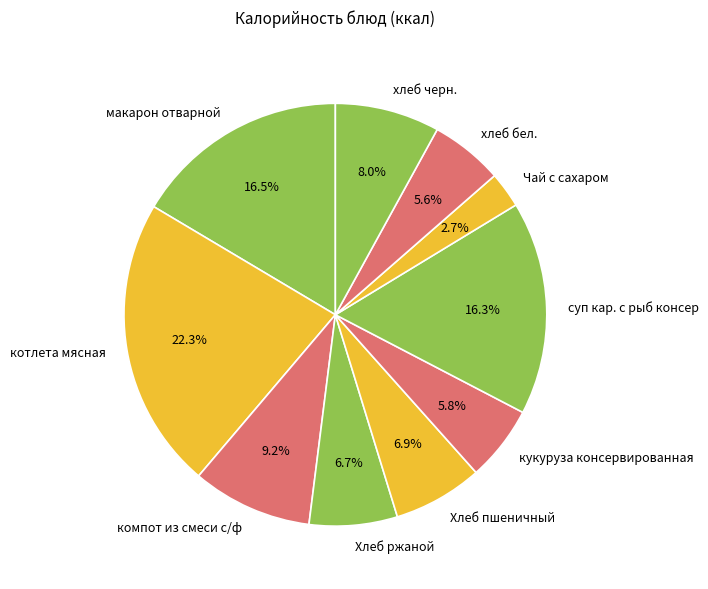

What percentage is NOT represented by Чай с сахаром?

97.3%